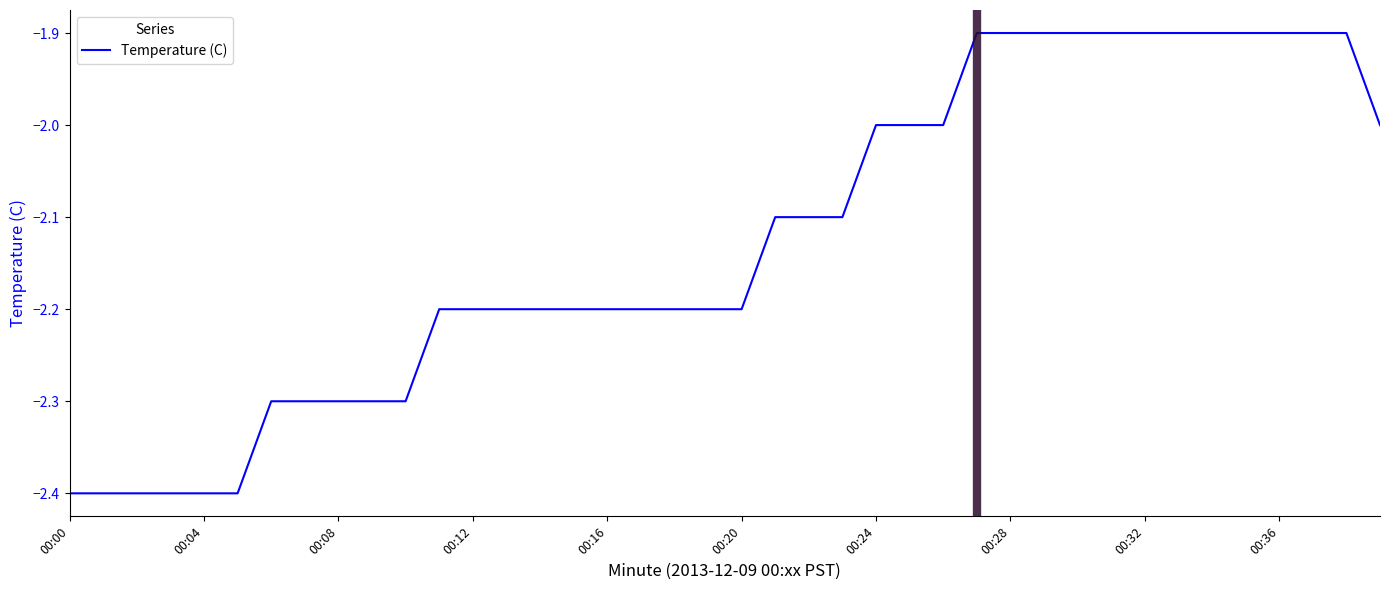

What is the difference between the maximum and minimum values?

0.5